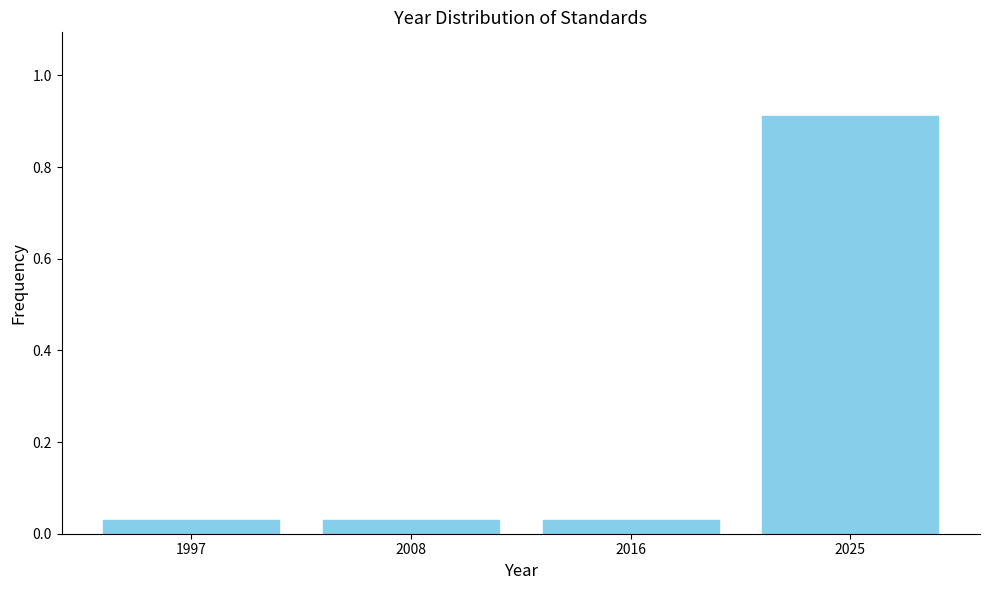

The chart shows a value of 0.1 at 2008. True or false?

False